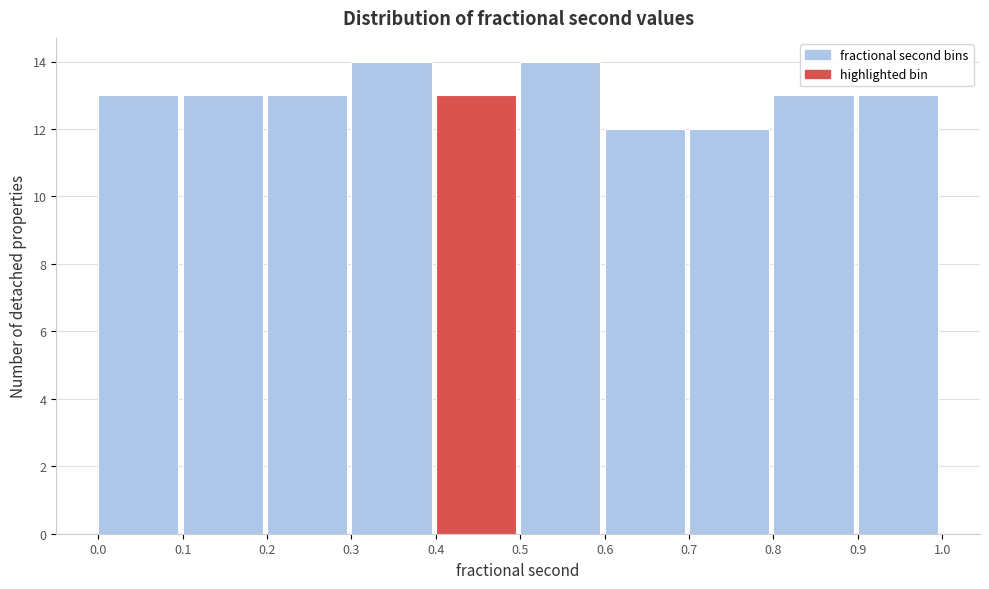

Reading left to right, transcribe this chart: for each bar, give the range it covers on the x-axis and its height. The values are not printed on the chart, so give them approximately, as read against the axis.

0.0 to 0.1: 13
0.1 to 0.2: 13
0.2 to 0.3: 13
0.3 to 0.4: 14
0.4 to 0.5: 13
0.5 to 0.6: 14
0.6 to 0.7: 12
0.7 to 0.8: 12
0.8 to 0.9: 13
0.9 to 1.0: 13